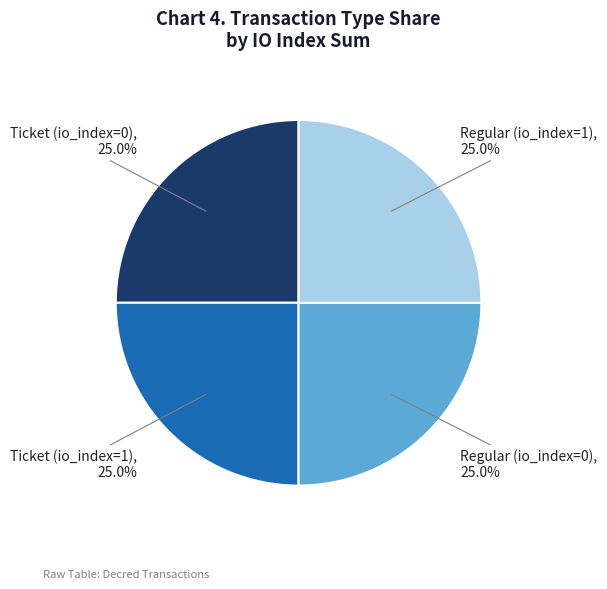

What is the total percentage of Ticket (io_index=1) and Ticket (io_index=0)?

50.0%